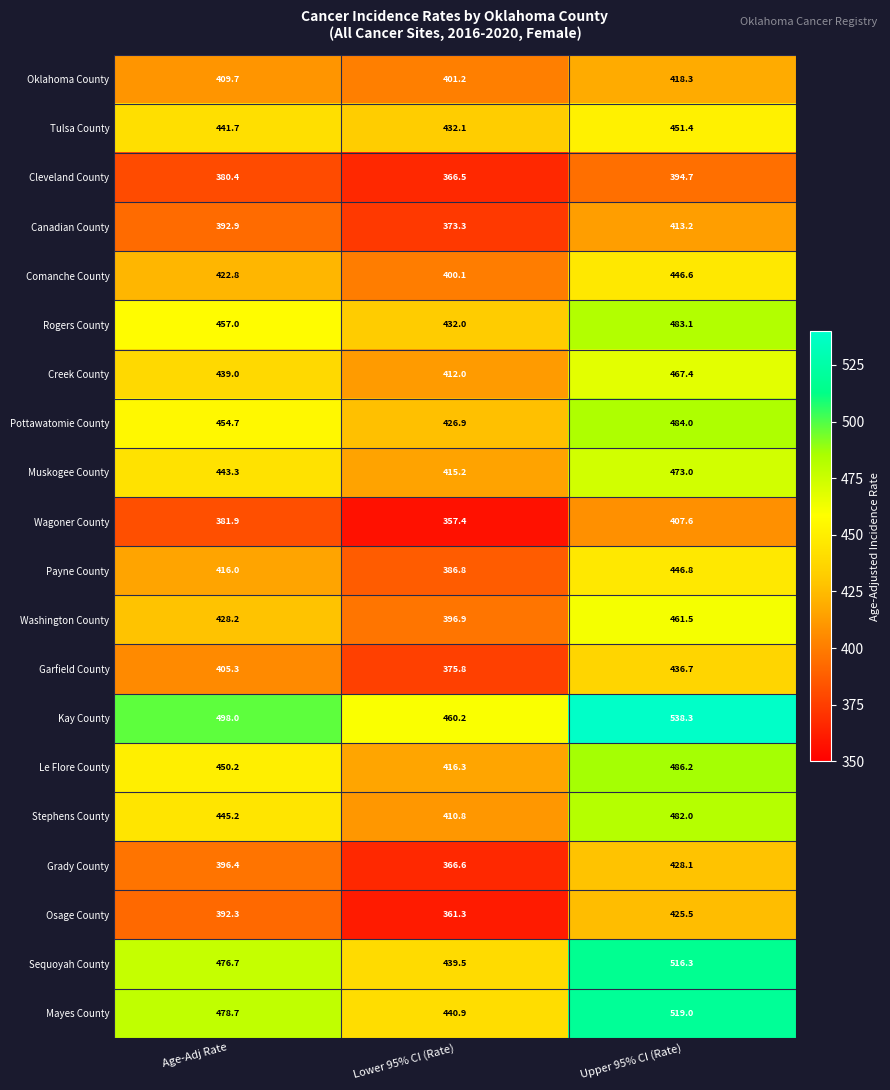

Which series has the largest total across all categories?

Kay County